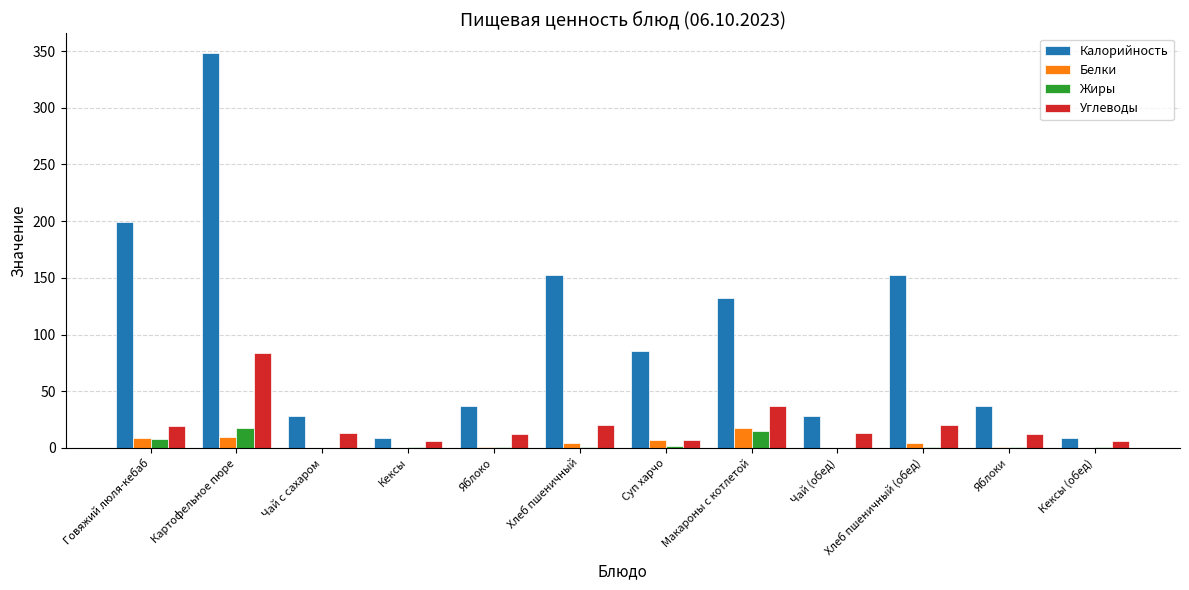

Between Яблоко and Хлеб пшеничный, which series saw the biggest shift?

Калорийность